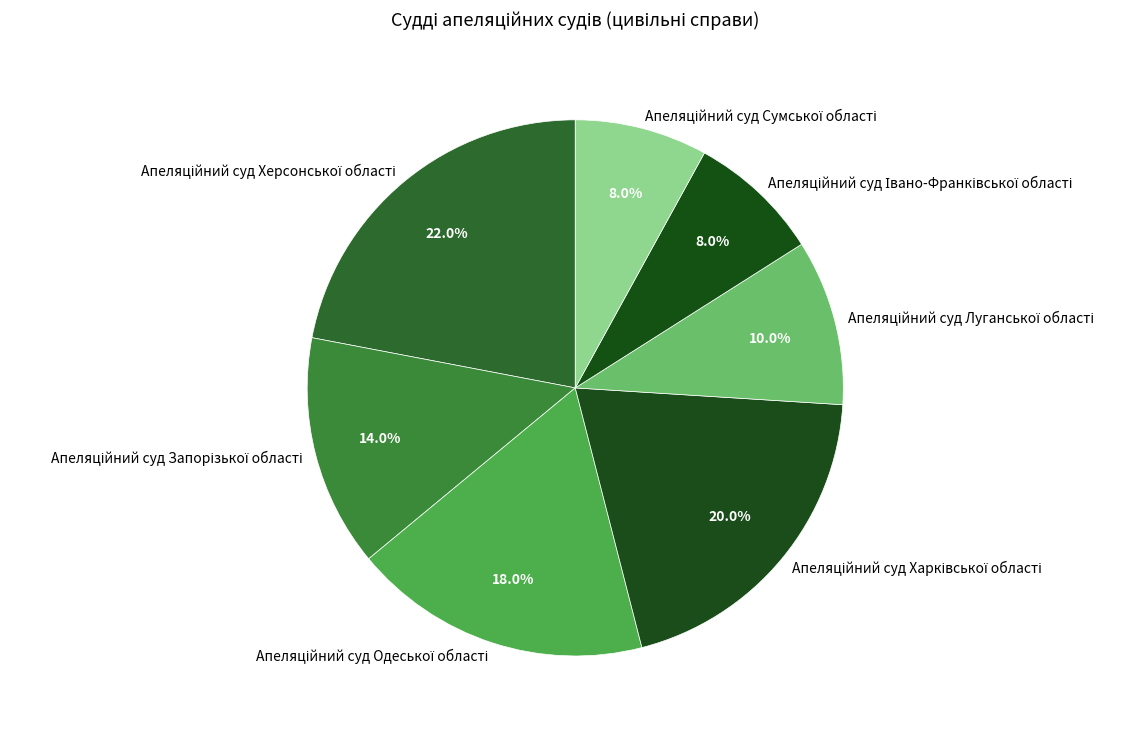

To the nearest percent, what is the difference between the largest and smallest slice percentages?

14%